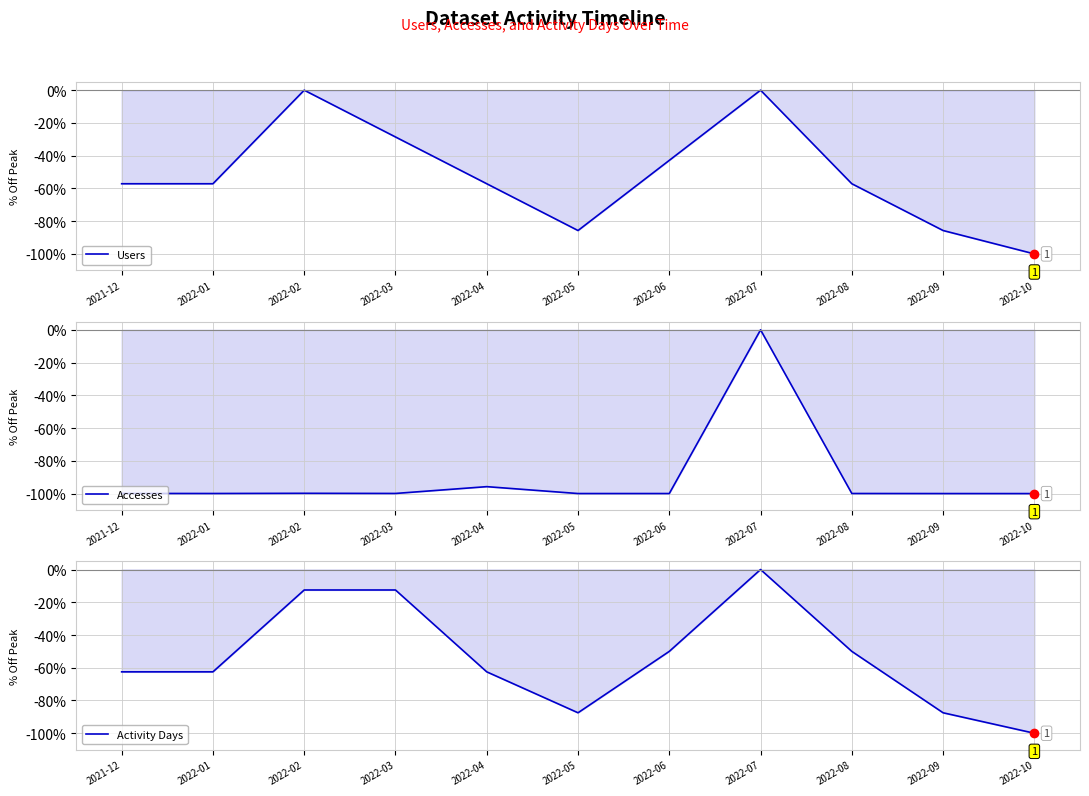

What is the value of the Activity Days point at the 5th from the left?

-62.5